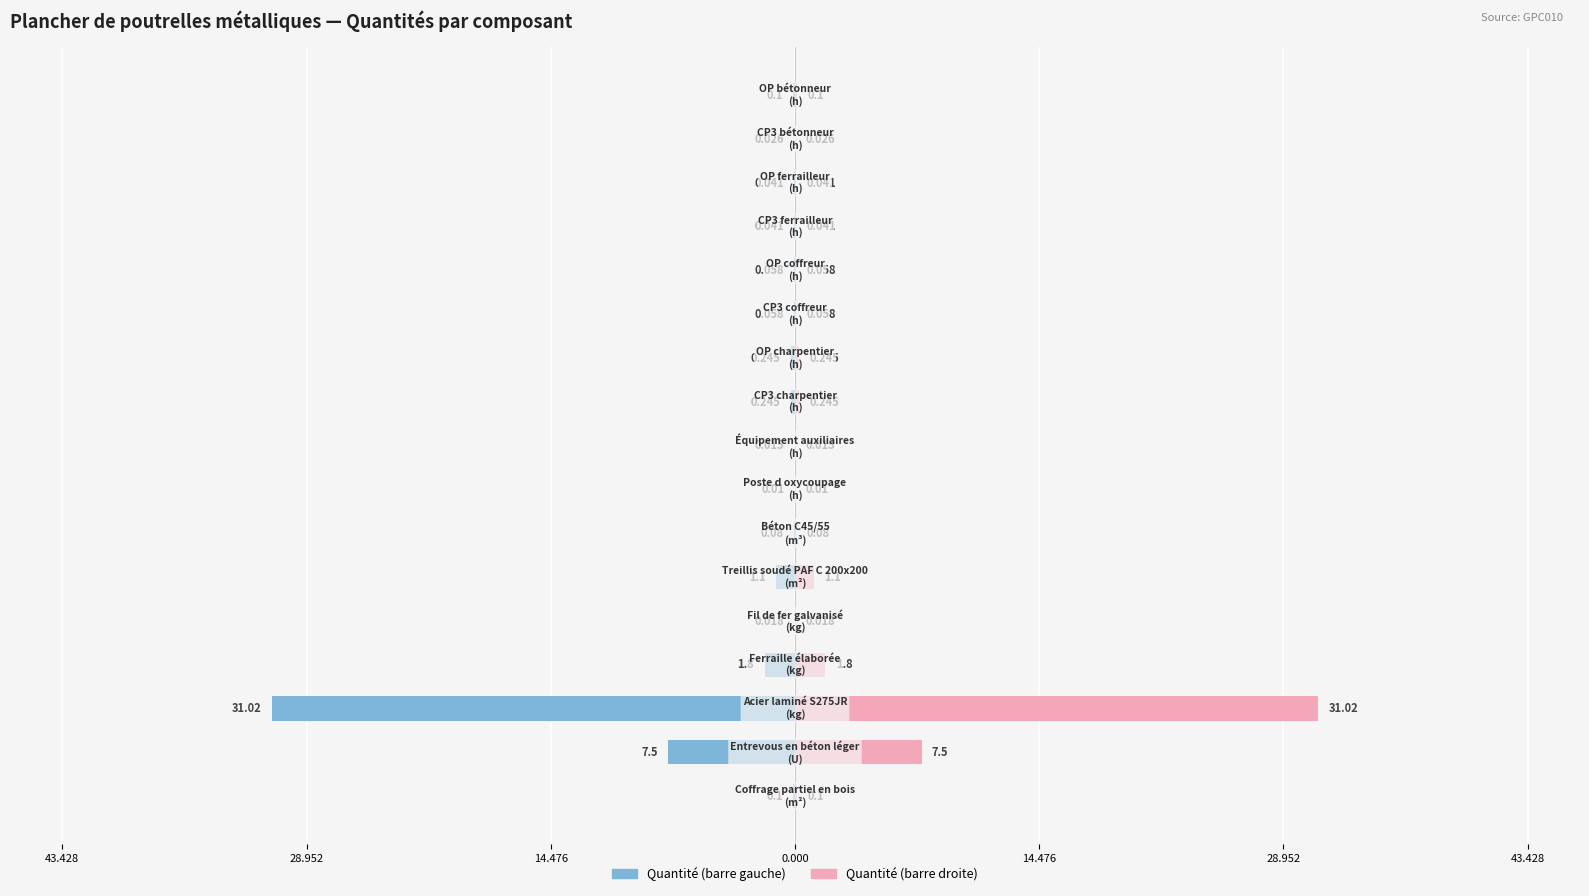

The Quantité (gauche) series shows -0.0 at 14. True or false?

True